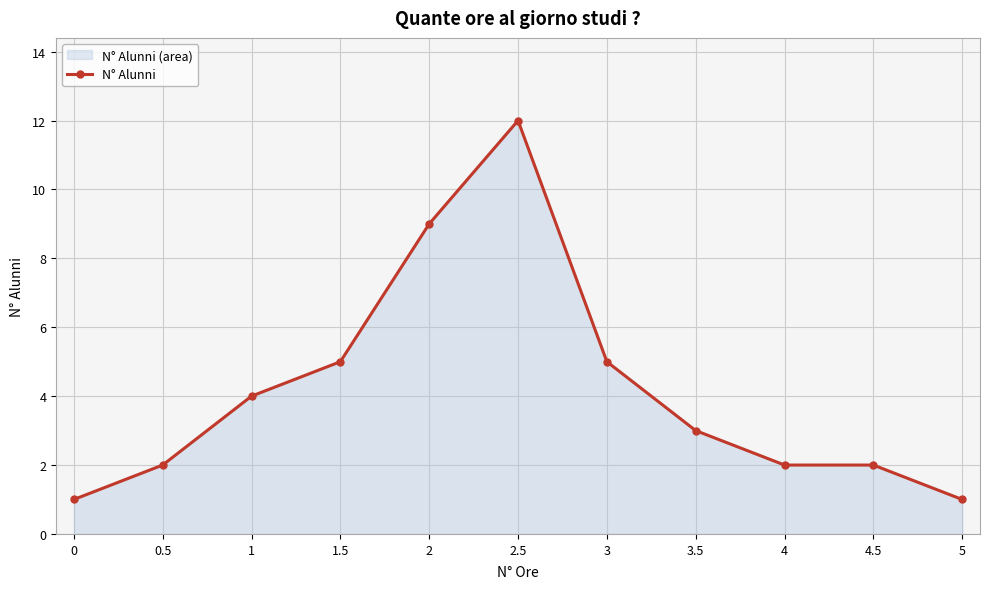

What is the minimum value shown in the chart?

1